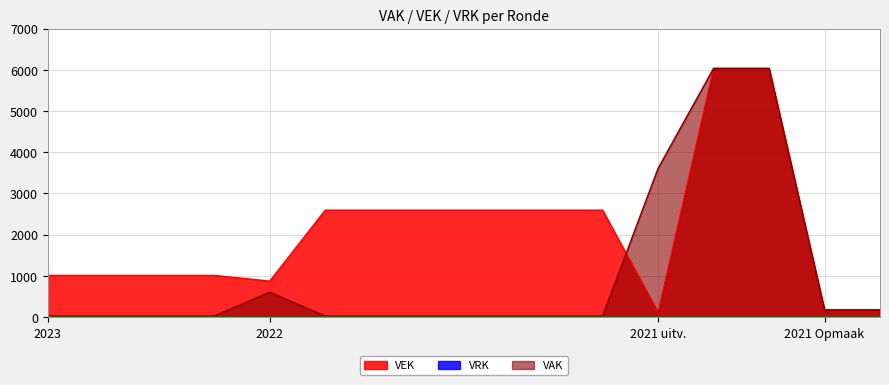

How many lines are shown in the chart?

3